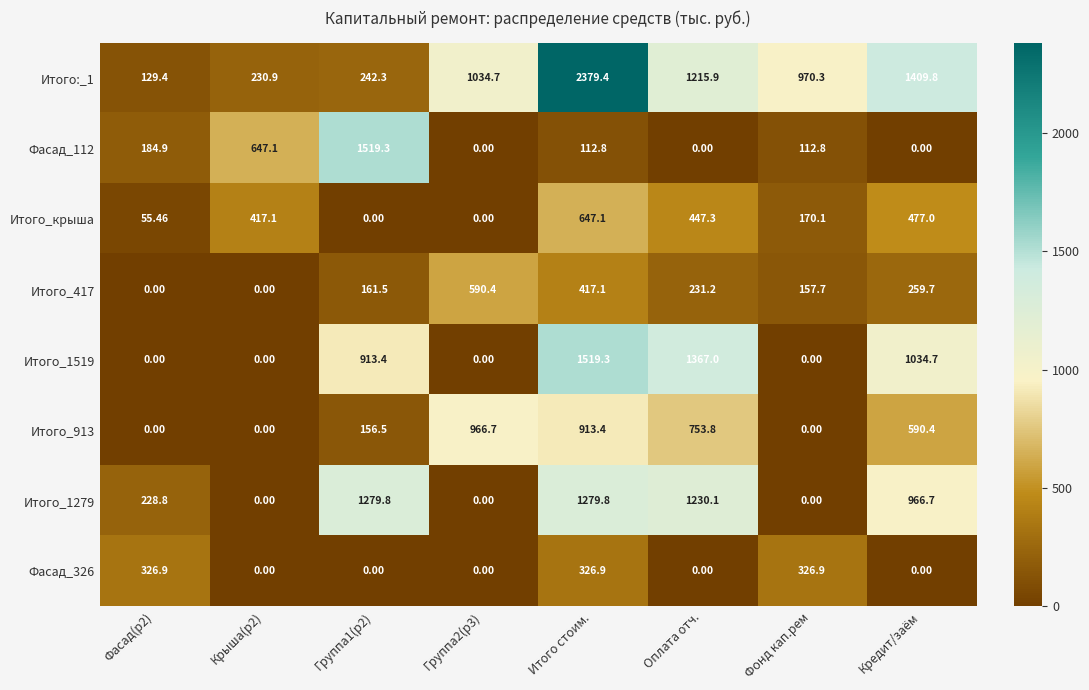

At which label is Итого_913 closest to 483?

Кредит/заём